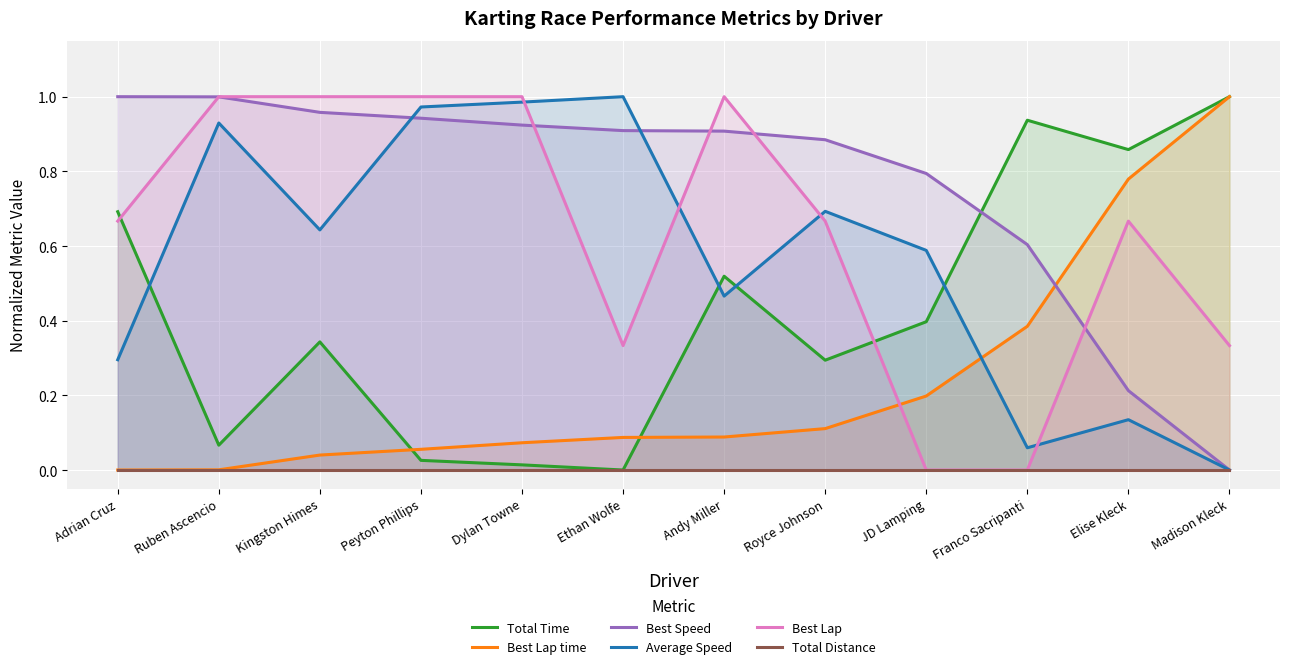

How many times do Total Time and Average Speed cross each other?

4